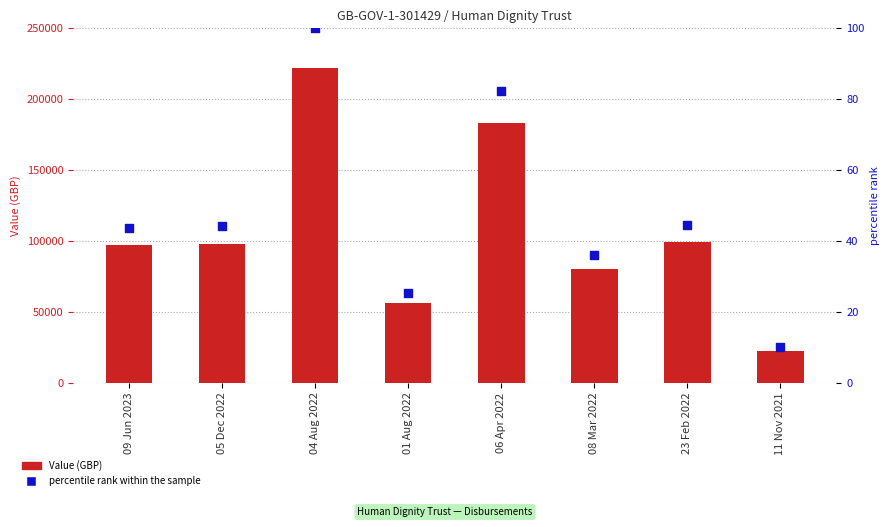

What are all the series names shown in the legend?

Value (GBP), percentile rank within the sample